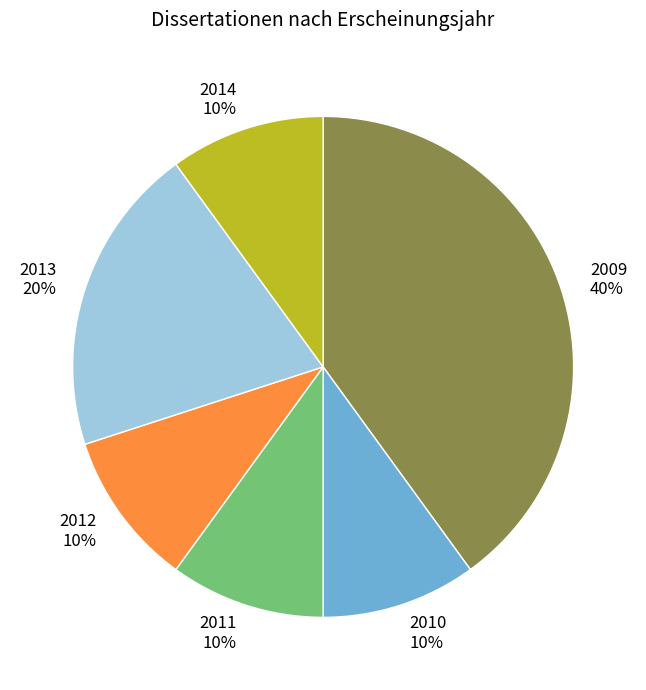

Is there any slice that represents more than half of the pie?

No